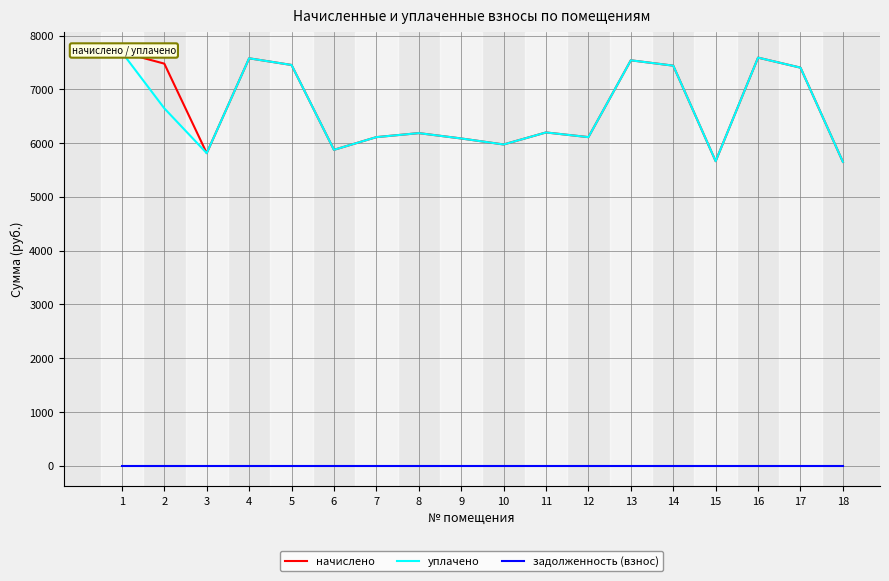

The начислено series shows 7439.6 at 14. True or false?

True